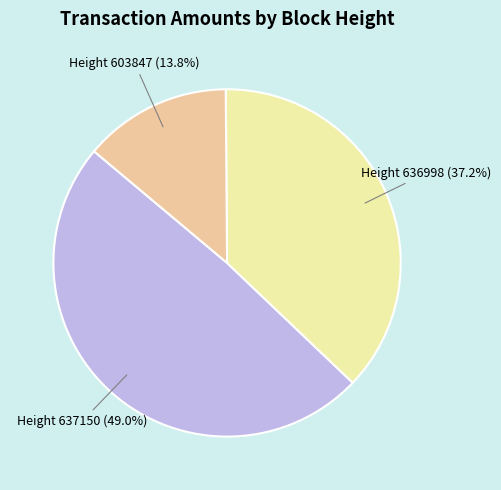

Does any single category account for the majority?

No